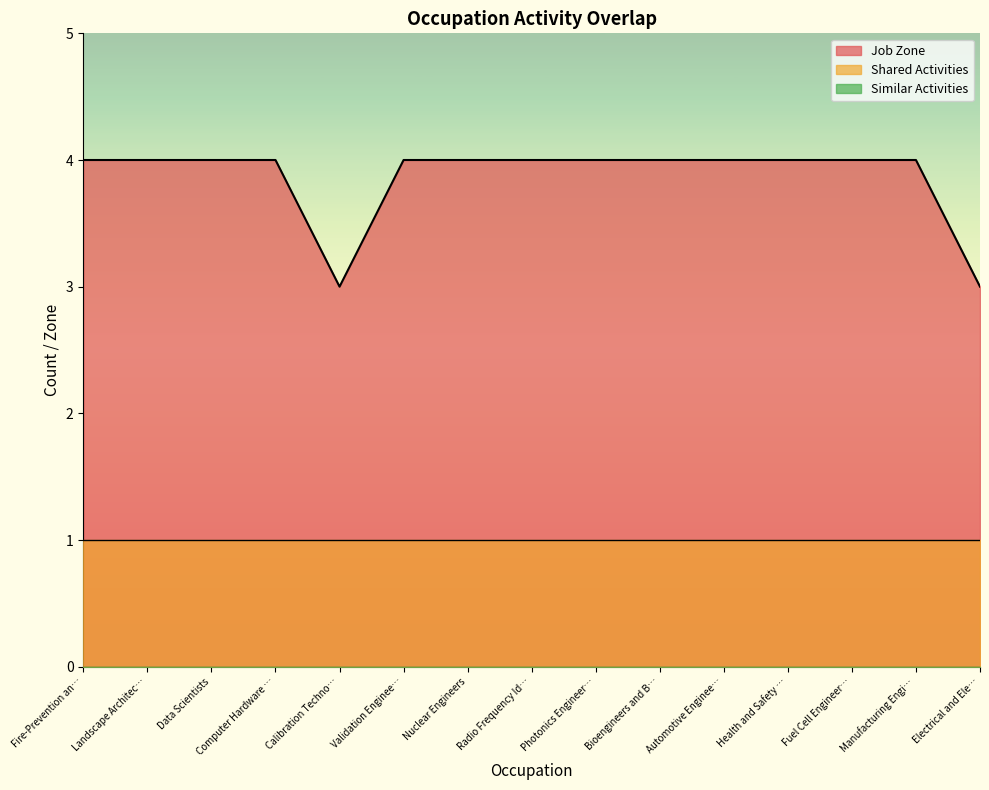

What is the value of the Job Zone point at the 3rd from the left?

4